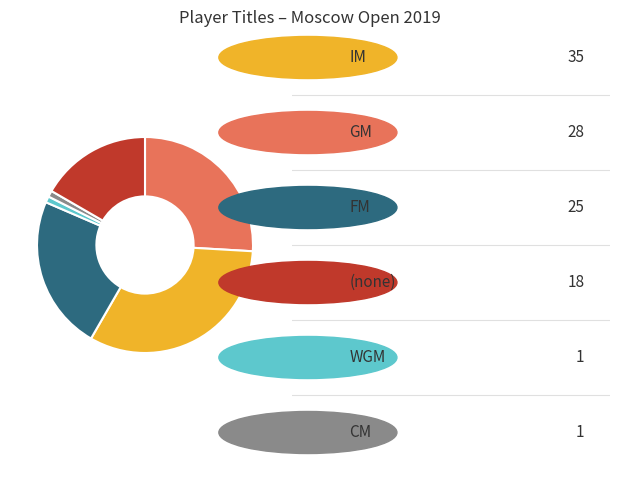

Does any single category account for the majority?

No